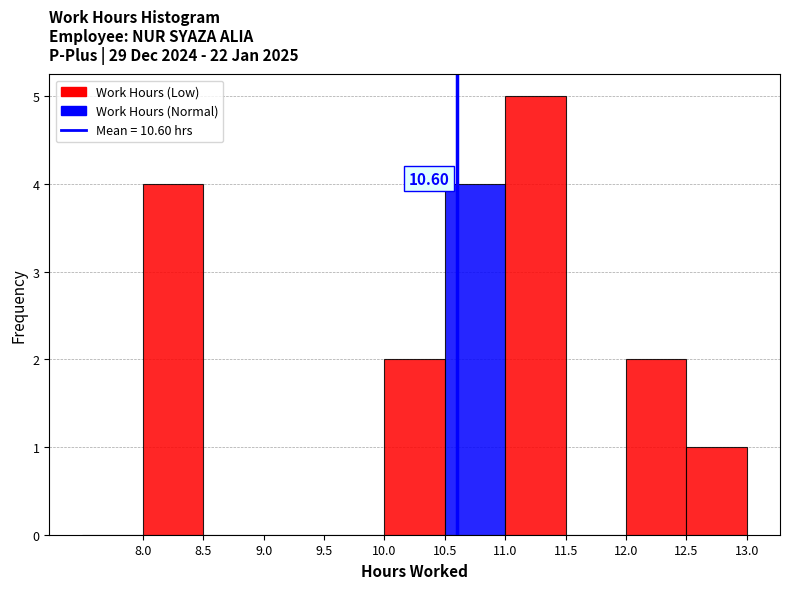

Over which range of the x-axis is the bar tallest?

11.0 to 11.5